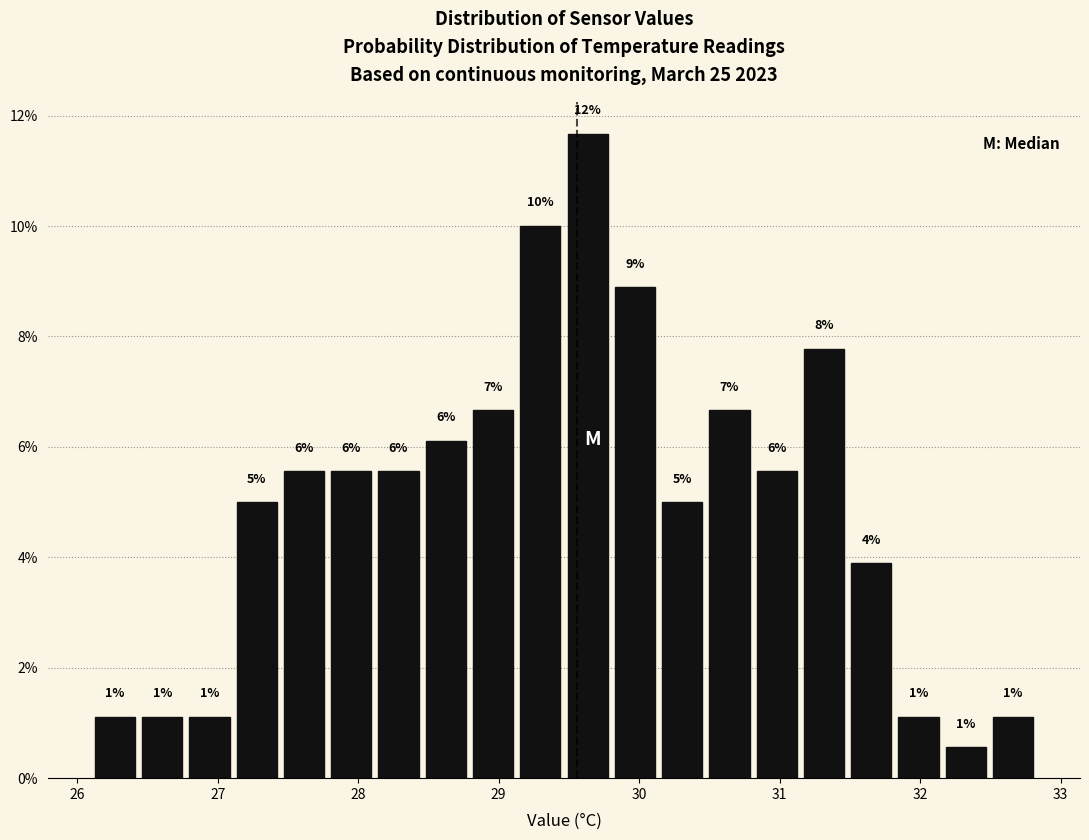

Read against the x-axis, roughly where is the centre of the tallest bar?

29.6